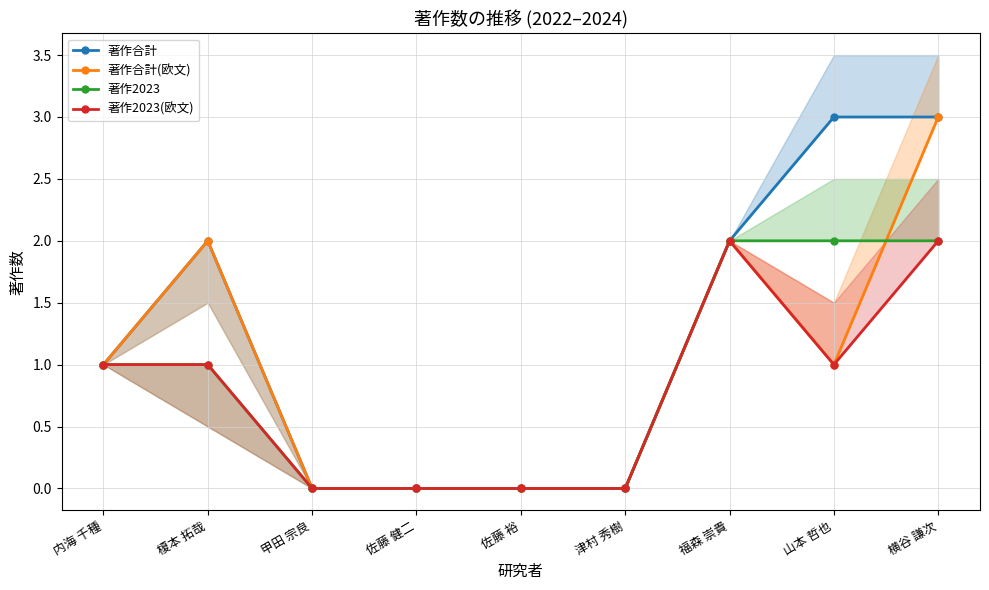

True or false: 著作2023(欧文) has more than 0 interior local peaks.

True